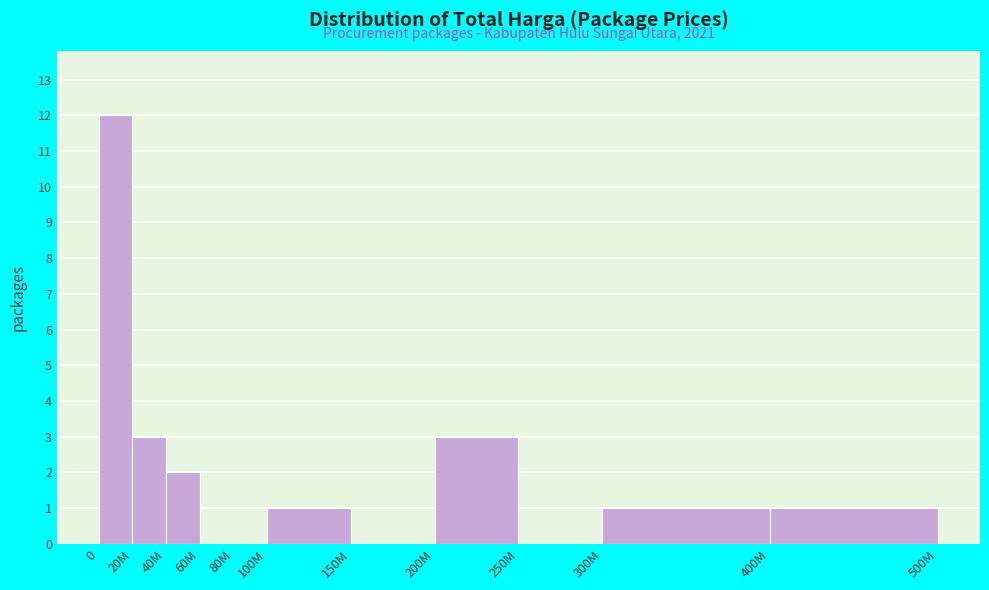

Reading right to left, transcribe all the data shown in this chart.

400M=1	300M=1	250M=0	200M=3	150M=0	100M=1	80M=0	60M=0	40M=2	20M=3	0=12